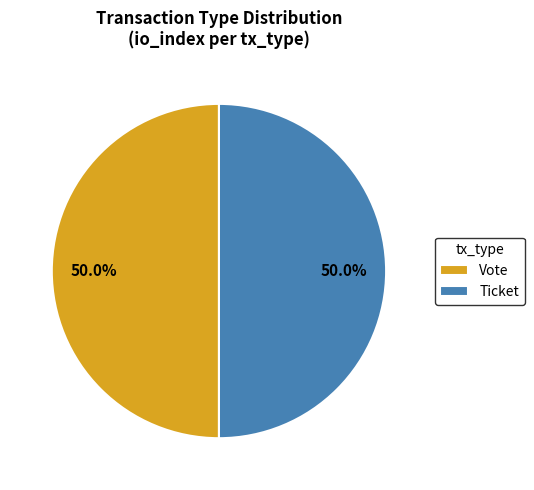

What portion of the pie excludes Vote?

50.0%